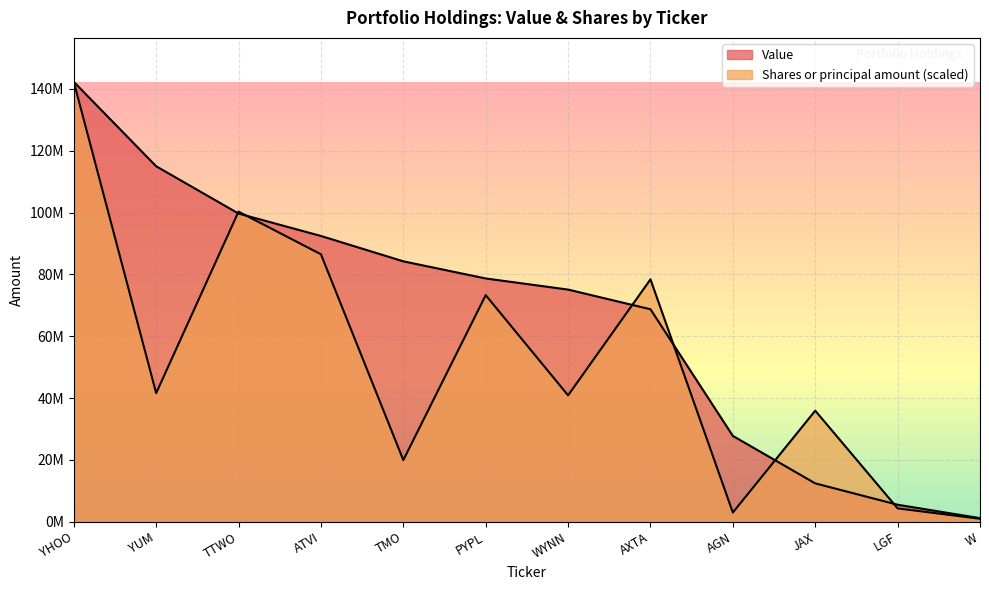

What is the difference between the highest and lowest values at AGN?

24793137.6